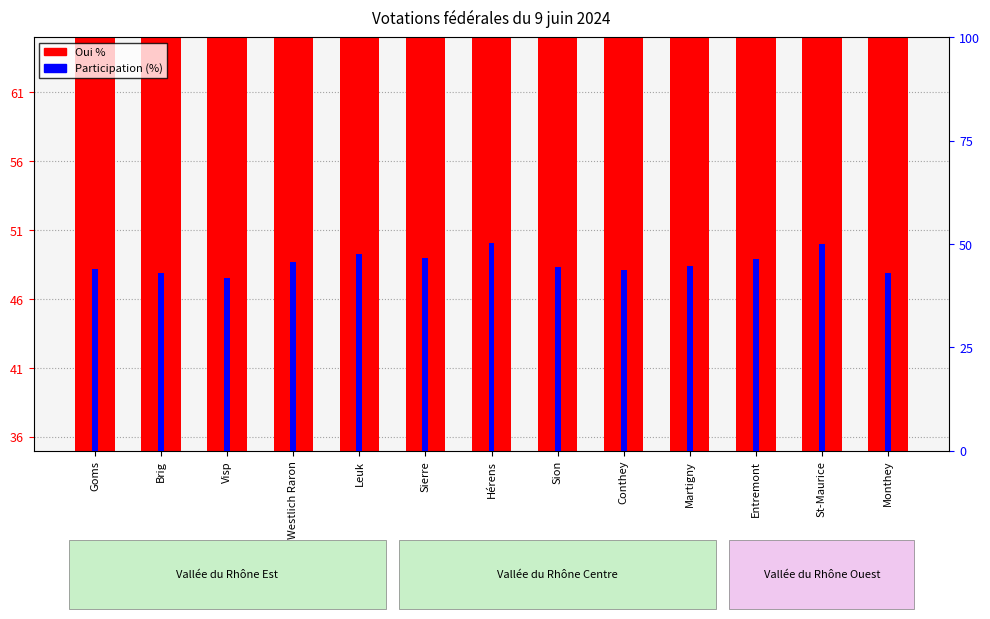

Is it true that Oui % equals 25.2 at Visp?

False